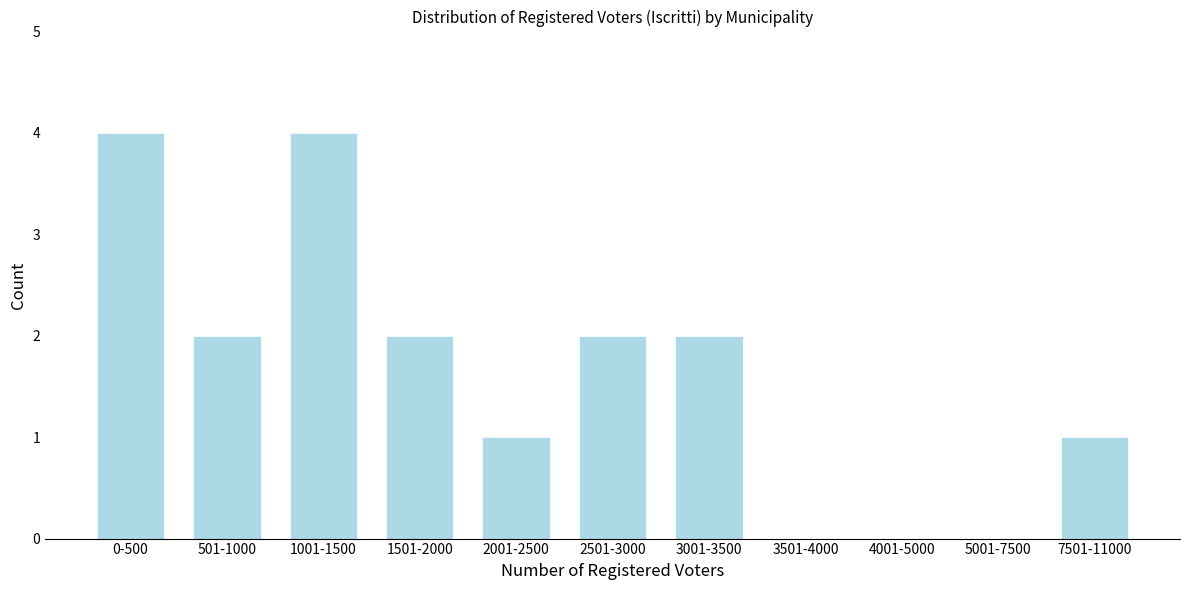

Reading right to left, what are all the values shown in this chart?

7501-11000=1	5001-7500=0	4001-5000=0	3501-4000=0	3001-3500=2	2501-3000=2	2001-2500=1	1501-2000=2	1001-1500=4	501-1000=2	0-500=4